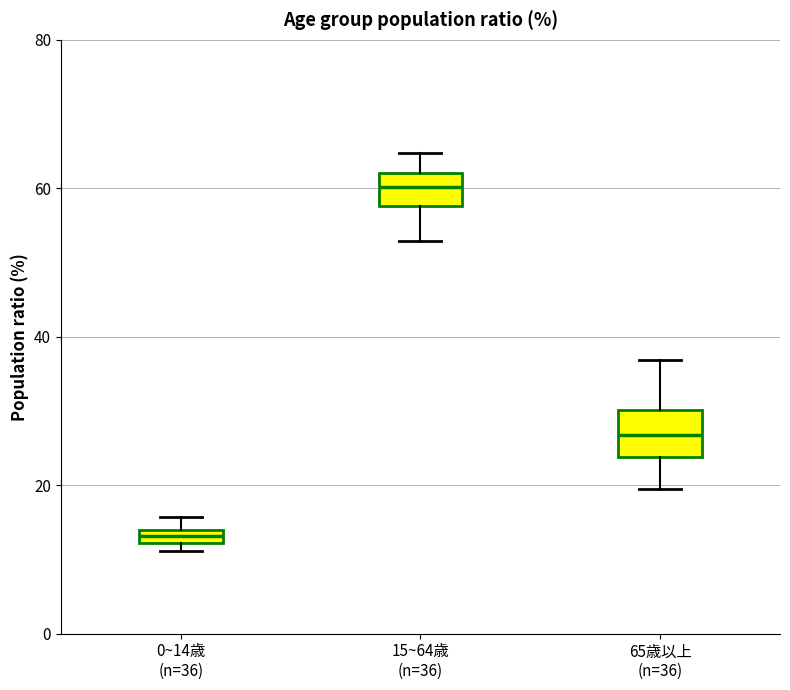

Which box has the highest median line?

15~64歳 (n=36)